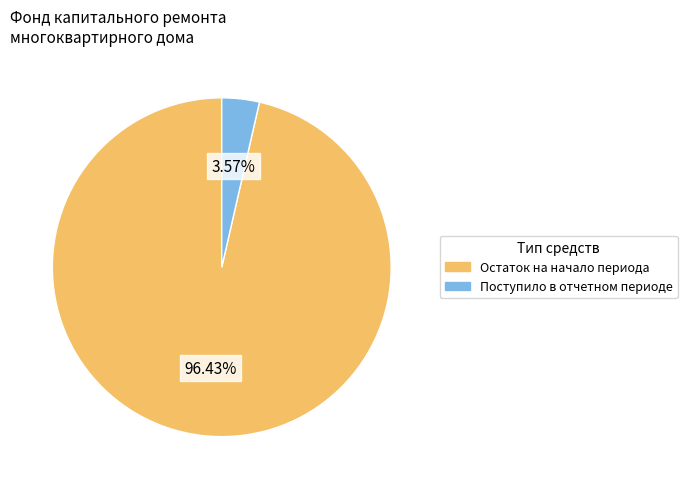

What is the smallest slice in the pie chart?

Поступило в отчетном периоде